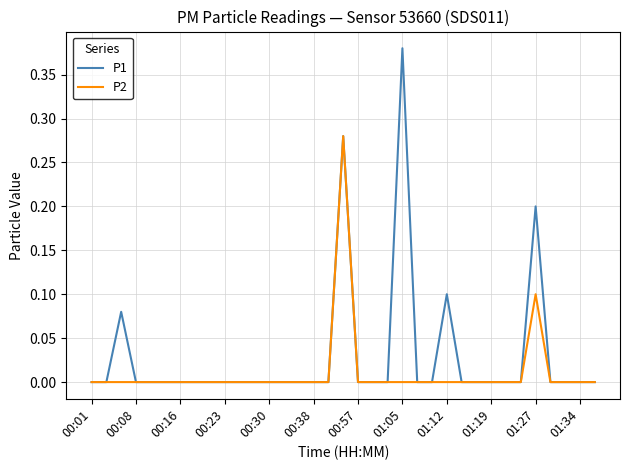

Which series has the largest range (max minus min)?

P1